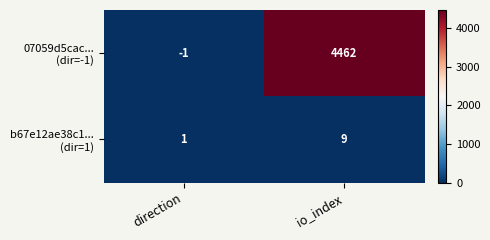

What is the total value across all series at io_index?

4471